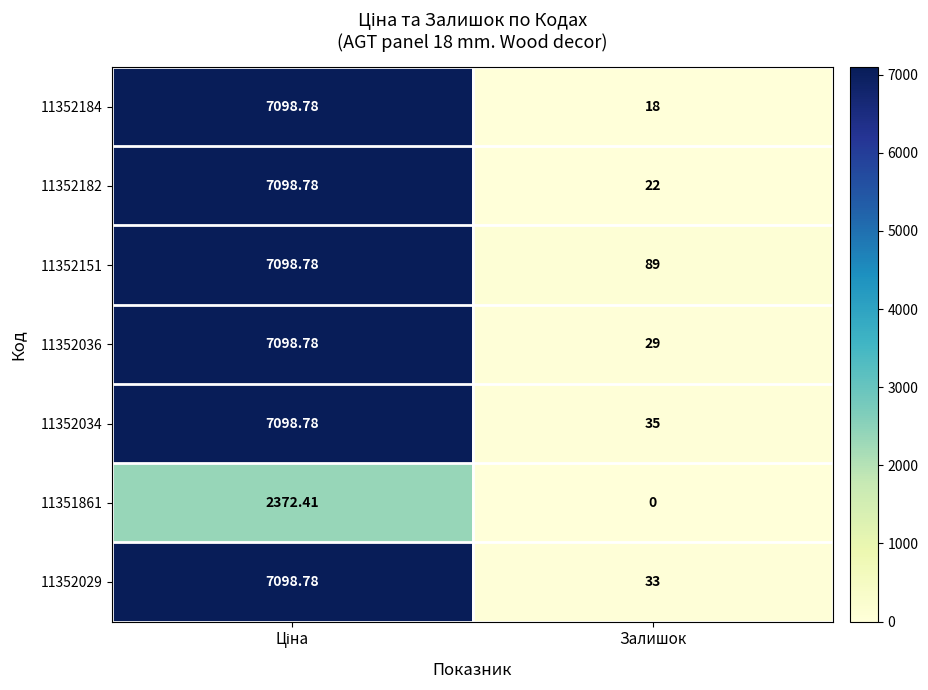

Where is 11352182 nearest to the value 3560?

Залишок